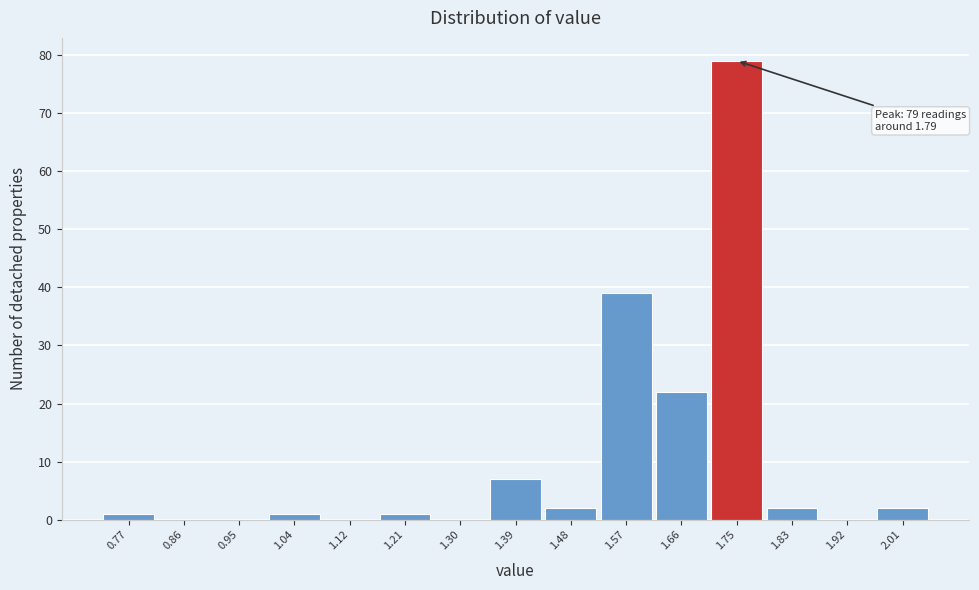

Reading right to left, what are all the values shown in this chart?

2.01=2	1.92=0	1.83=2	1.75=79	1.66=22	1.57=39	1.48=2	1.39=7	1.30=0	1.21=1	1.12=0	1.04=1	0.95=0	0.86=0	0.77=1